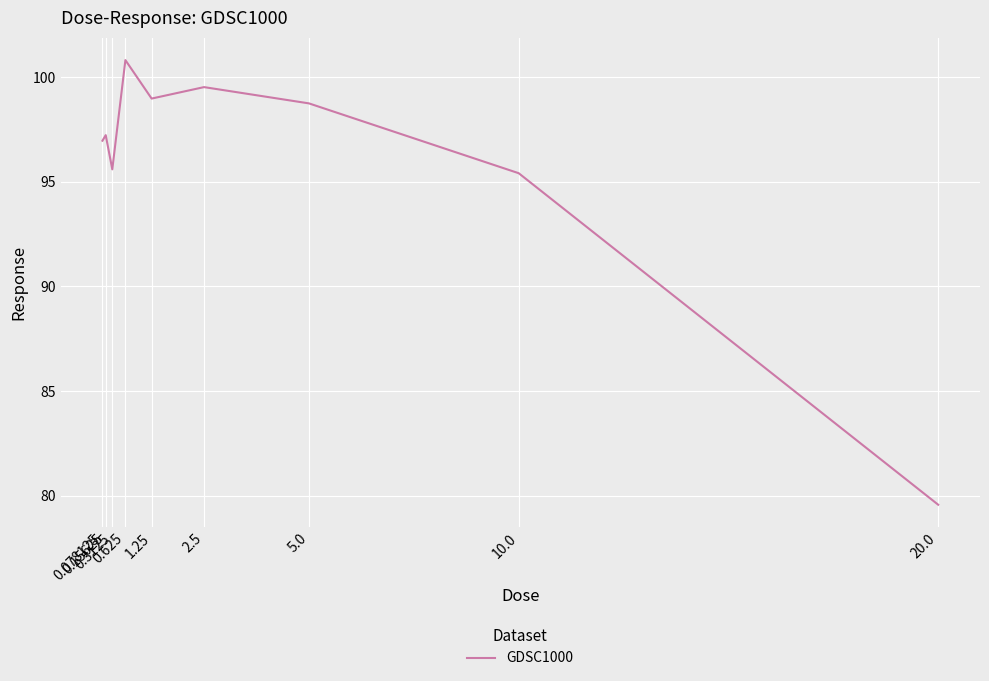

What is the smallest value displayed?

79.6